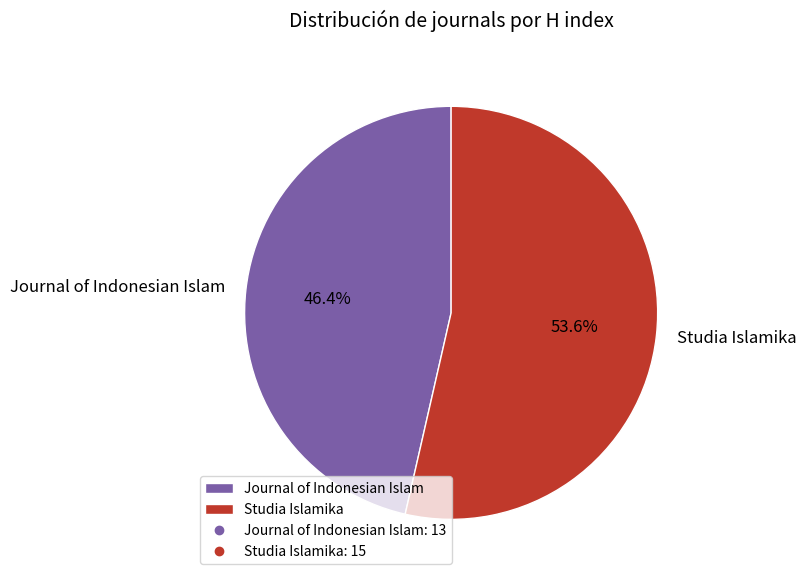

To the nearest percent, what is the average slice percentage?

50%